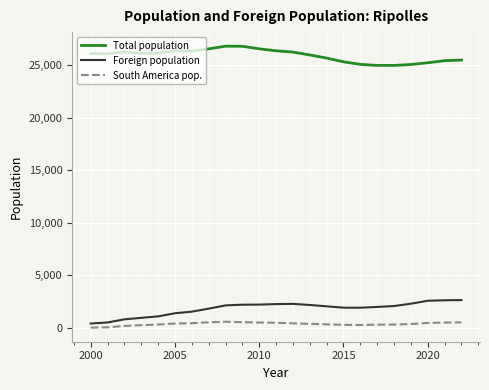

What is the difference between the maximum and minimum values in the Foreign population series?

2233